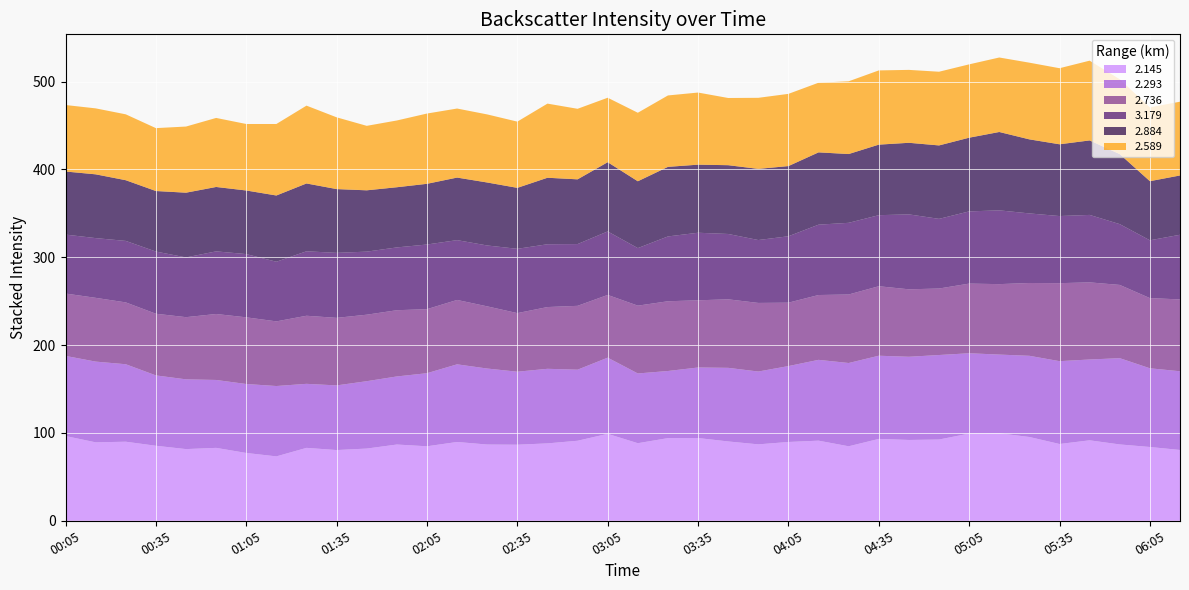

Reading left to right, list all the values displayed in this chart.

2.145: 00:05=96.5	00:15=89.3	00:25=90.0	00:35=85.4	00:45=81.6	00:55=83.0	01:05=77.2	01:15=73.3	01:25=83.0	01:35=80.5	01:45=82.2	01:55=86.8	02:05=84.8	02:15=89.7	02:25=86.8	02:35=86.6	02:45=88.1	02:55=91.1	03:05=99.0	03:15=88.3	03:25=94.1	03:35=94.2	03:45=90.3	03:55=87.0	04:05=89.7	04:15=91.2	04:25=84.8	04:35=93.2	04:45=92.0	04:55=92.5	05:05=99.3	05:15=99.6	05:25=95.4	05:35=87.4	05:45=91.6	05:55=86.9	06:05=84.0	06:35=80.6
2.293: 00:05=91.2	00:15=91.9	00:25=88.2	00:35=80.1	00:45=79.4	00:55=77.3	01:05=78.5	01:15=80.1	01:25=72.9	01:35=73.6	01:45=76.7	01:55=77.5	02:05=83.2	02:15=88.4	02:25=86.5	02:35=83.1	02:45=84.9	02:55=80.9	03:05=86.7	03:15=79.4	03:25=76.4	03:35=80.3	03:45=83.8	03:55=82.9	04:05=86.4	04:15=92.0	04:25=94.8	04:35=94.7	04:45=94.7	04:55=96.2	05:05=91.4	05:15=89.6	05:25=92.4	05:35=94.3	05:45=92.0	05:55=98.2	06:05=89.6	06:35=89.6
2.736: 00:05=71.0	00:15=72.6	00:25=70.4	00:35=70.2	00:45=70.8	00:55=75.1	01:05=75.9	01:15=73.6	01:25=77.5	01:35=76.9	01:45=75.7	01:55=75.4	02:05=72.9	02:15=73.3	02:25=70.8	02:35=66.7	02:45=70.3	02:55=72.7	03:05=71.4	03:15=77.2	03:25=79.4	03:35=76.5	03:45=78.0	03:55=78.1	04:05=72.2	04:15=73.8	04:25=78.0	04:35=79.1	04:45=76.8	04:55=75.7	05:05=79.3	05:15=80.2	05:25=82.9	05:35=88.8	05:45=87.8	05:55=83.4	06:05=79.9	06:35=81.8
3.179: 00:05=67.1	00:15=68.0	00:25=70.0	00:35=70.8	00:45=68.0	00:55=71.3	01:05=72.0	01:15=67.9	01:25=73.4	01:35=74.0	01:45=71.8	01:55=71.5	02:05=73.6	02:15=68.1	02:25=69.3	02:35=73.2	02:45=71.5	02:55=70.3	03:05=72.3	03:15=65.5	03:25=73.8	03:35=76.9	03:45=74.4	03:55=71.6	04:05=75.6	04:15=80.1	04:25=81.6	04:35=80.9	04:45=85.3	04:55=79.3	05:05=82.2	05:15=84.0	05:25=79.2	05:35=76.4	05:45=76.8	05:55=69.2	06:05=65.8	06:35=73.6
2.884: 00:05=71.8	00:15=72.6	00:25=69.1	00:35=68.9	00:45=73.7	00:55=73.3	01:05=72.4	01:15=75.4	01:25=77.2	01:35=72.6	01:45=69.8	01:55=68.5	02:05=69.1	02:15=71.2	02:25=71.7	02:35=69.4	02:45=75.7	02:55=73.7	03:05=78.8	03:15=76.1	03:25=79.2	03:35=77.5	03:45=78.3	03:55=81.0	04:05=79.9	04:15=82.3	04:25=78.3	04:35=80.3	04:45=81.5	04:55=83.6	05:05=83.9	05:15=89.2	05:25=84.3	05:35=81.7	05:45=84.8	05:55=79.7	06:05=67.3	06:35=67.5
2.589: 00:05=75.7	00:15=75.1	00:25=75.0	00:35=71.6	00:45=75.3	00:55=78.6	01:05=75.7	01:15=81.4	01:25=88.6	01:35=81.7	01:45=73.4	01:55=76.0	02:05=80.0	02:15=78.6	02:25=77.5	02:35=75.4	02:45=84.4	02:55=80.3	03:05=73.4	03:15=78.0	03:25=81.3	03:35=82.1	03:45=76.5	03:55=80.9	04:05=82.2	04:15=79.3	04:25=82.8	04:35=84.5	04:45=83.0	04:55=83.9	05:05=83.5	05:15=84.8	05:25=87.3	05:35=86.6	05:45=90.8	05:55=85.2	06:05=84.0	06:35=84.0